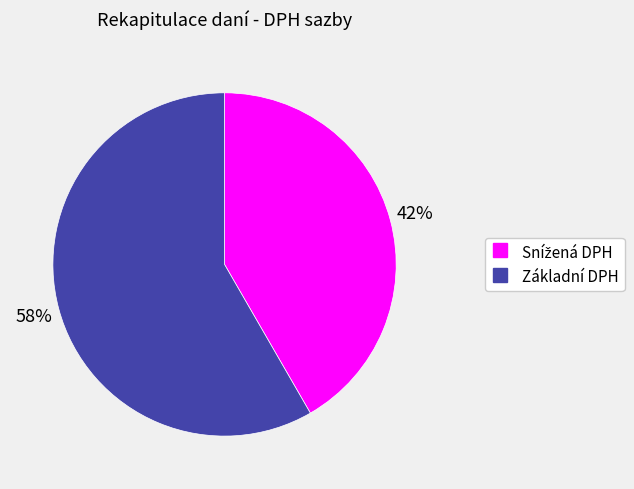

Which category has the biggest portion of the pie?

Základní DPH